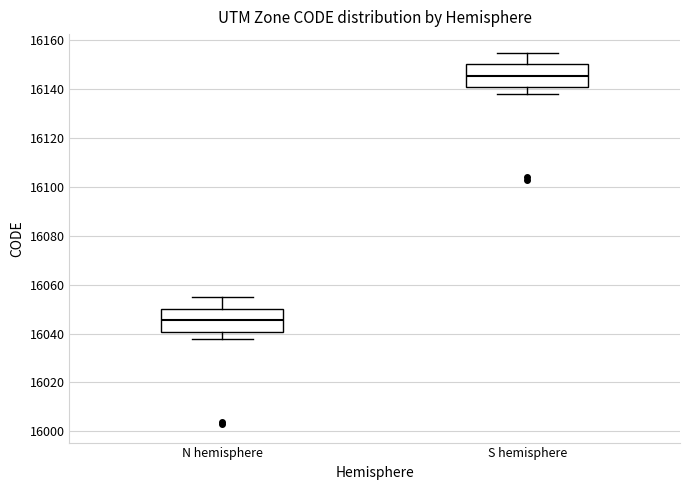

Reading left to right, read every box against the y-axis: the position of its median line, the range the box covers, and the ends of its whiskers. The values are not printed on the chart, so give them approximately, as read against the axis.

N hemisphere: median 16046, box 16040 to 16050, whiskers 16038 to 16056
S hemisphere: median 16146, box 16140 to 16150, whiskers 16138 to 16156